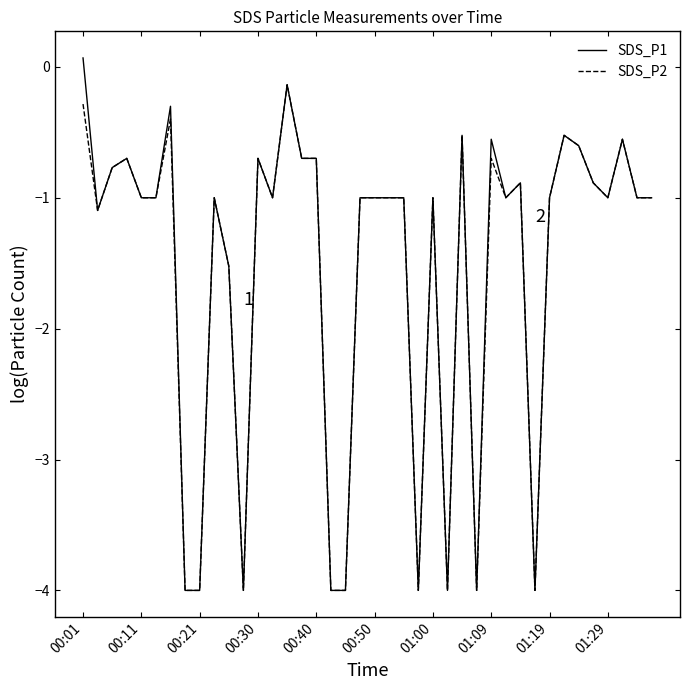

Which series has the largest range (max minus min)?

SDS_P1